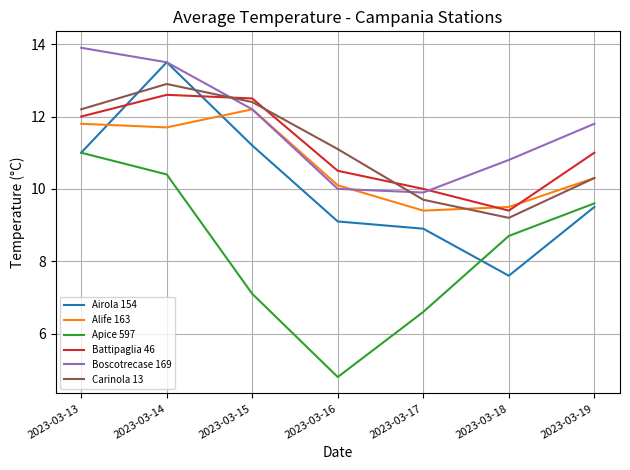

What is the sum of all Apice 597 values?

58.2